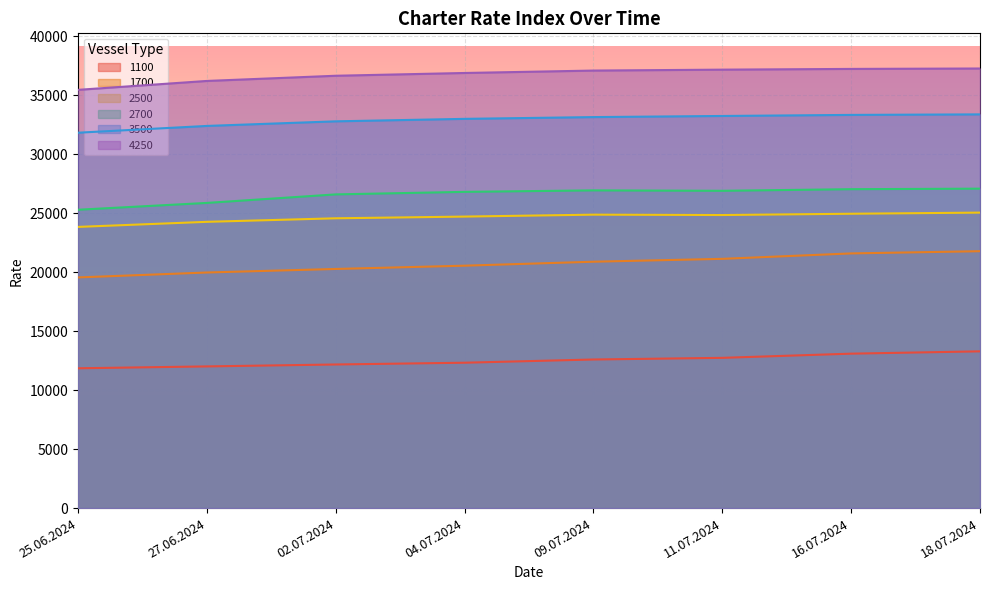

What are all the series names shown in the legend?

1100, 1700, 2500, 2700, 3500, 4250